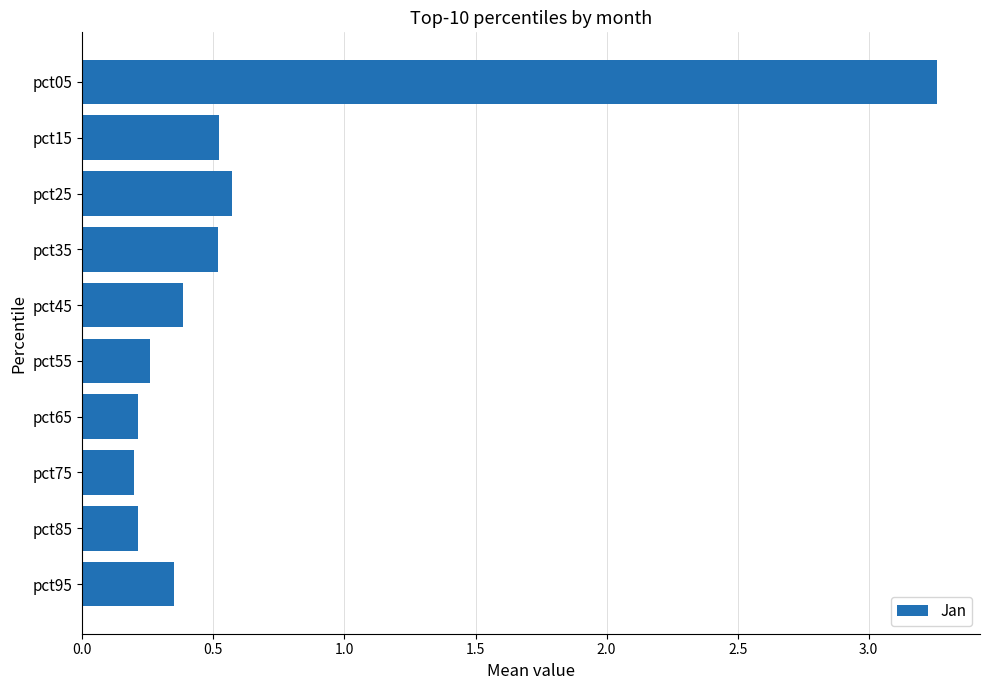

True or false: the data shows 0.4 at pct45.

True